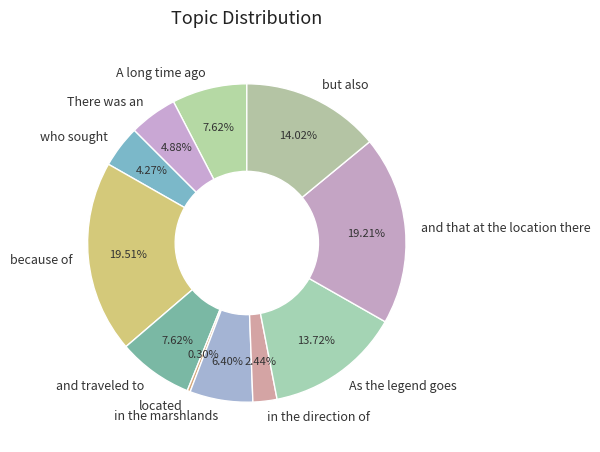

Is it true that and that at the location there is 19% of the pie?

True